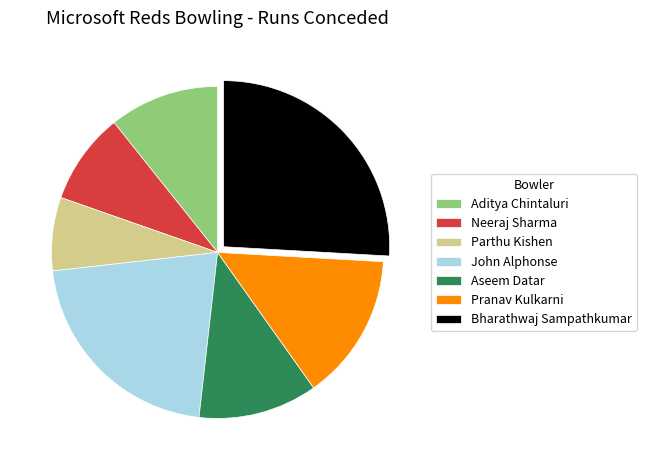

Between Aseem Datar and Neeraj Sharma, which is larger?

Aseem Datar